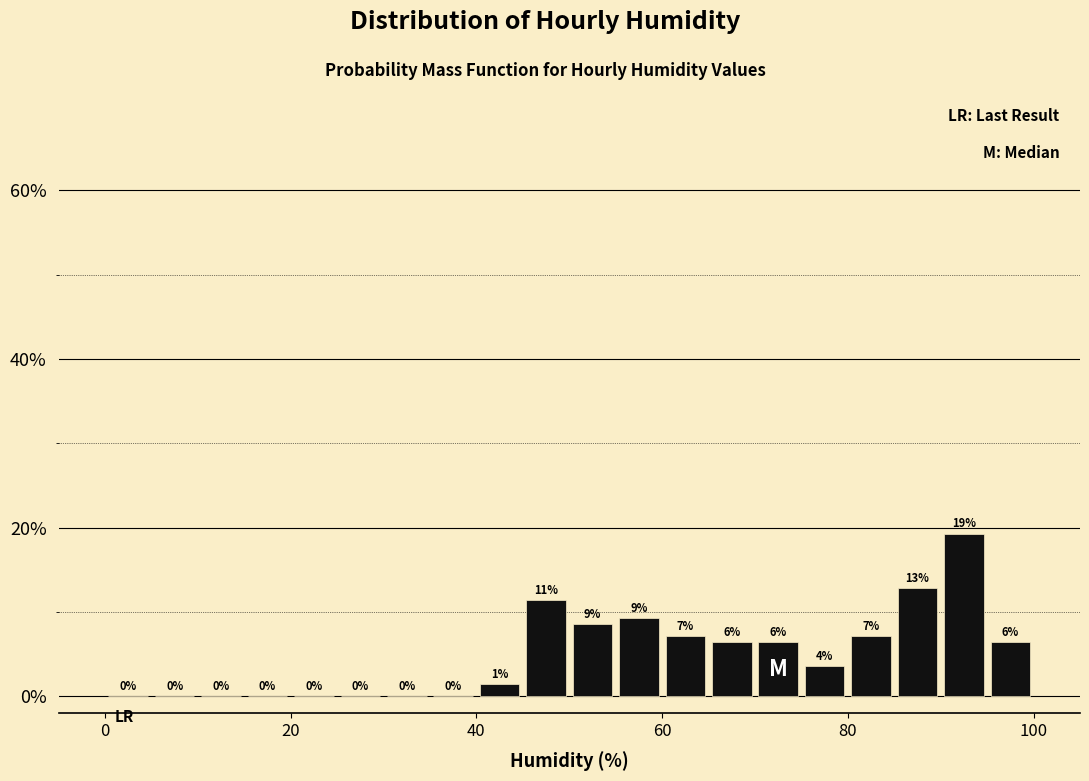

Read against the x-axis, roughly where is the centre of the tallest bar?

92